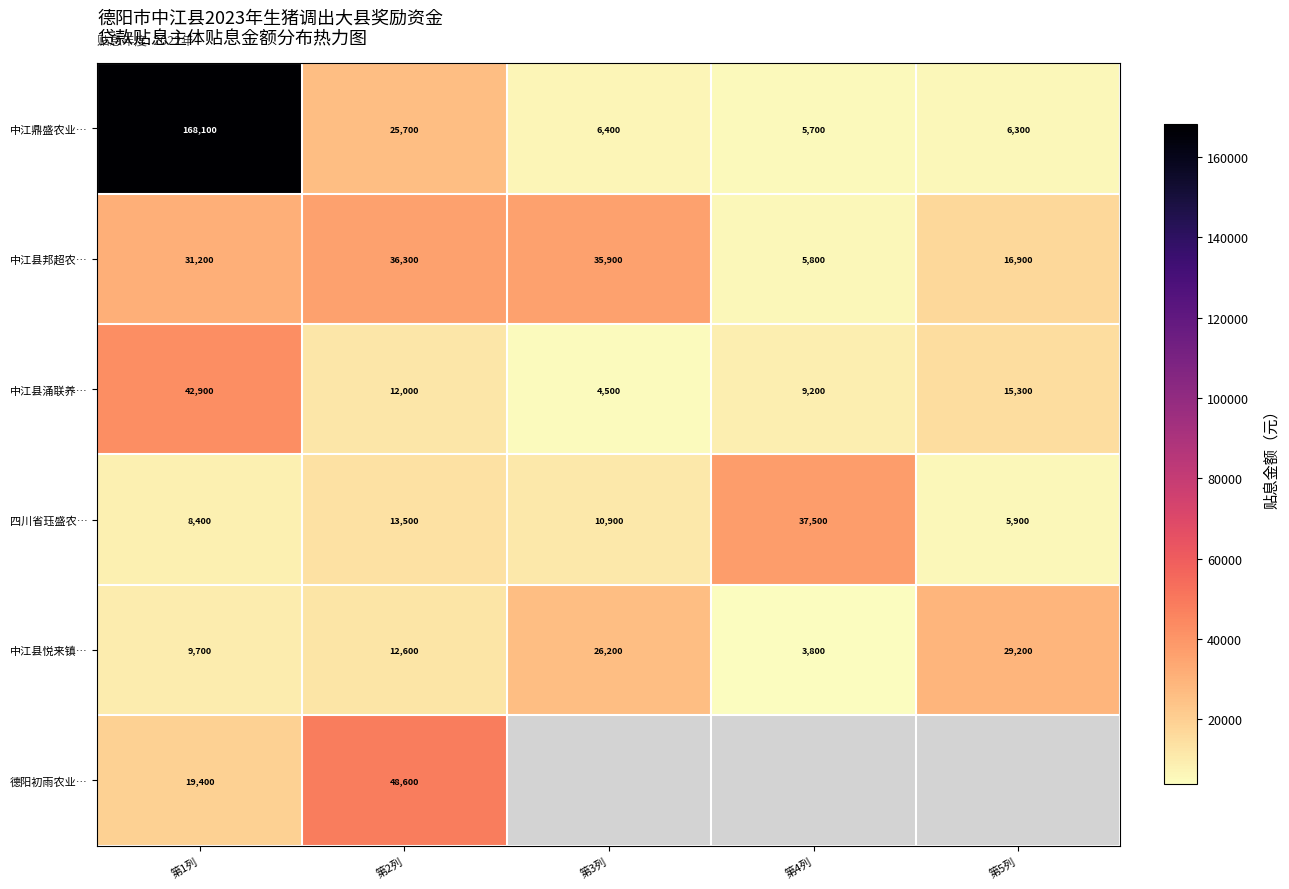

The 德阳初雨农业… series shows 19400 at 第1列. True or false?

True